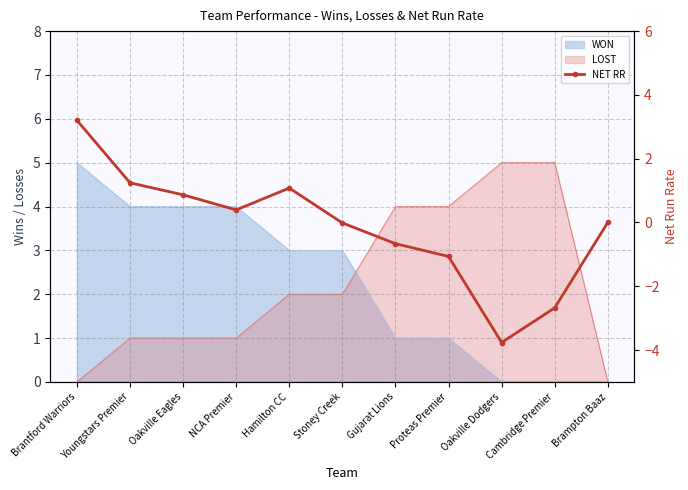

Count the number of categories in the chart.

11